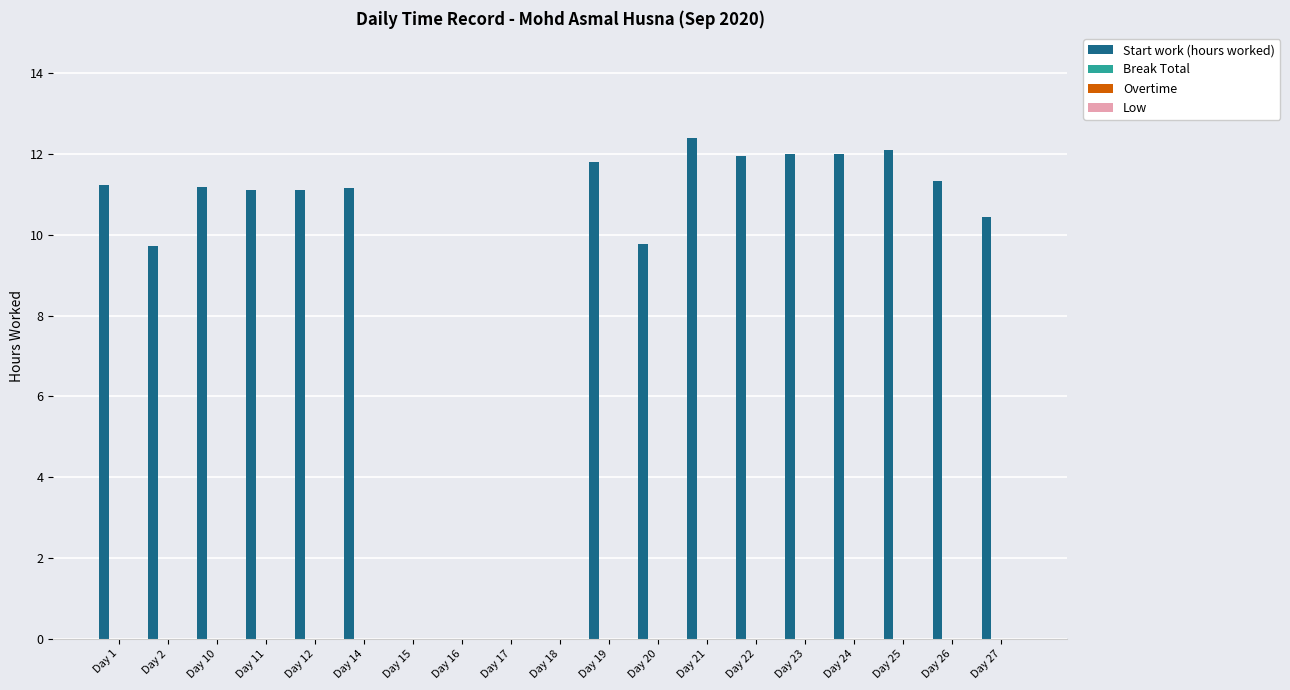

What is the sum of all values?

169.3